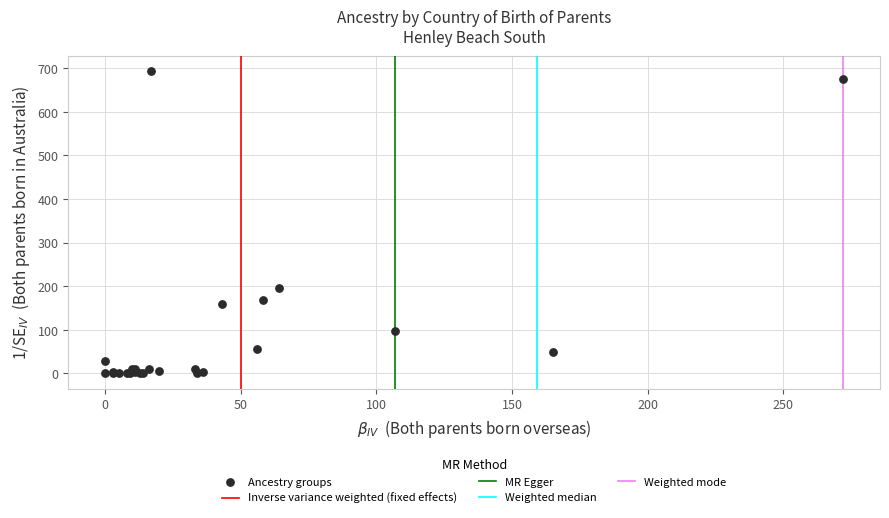

What Y value in the scatter plot is closest to 347?

195